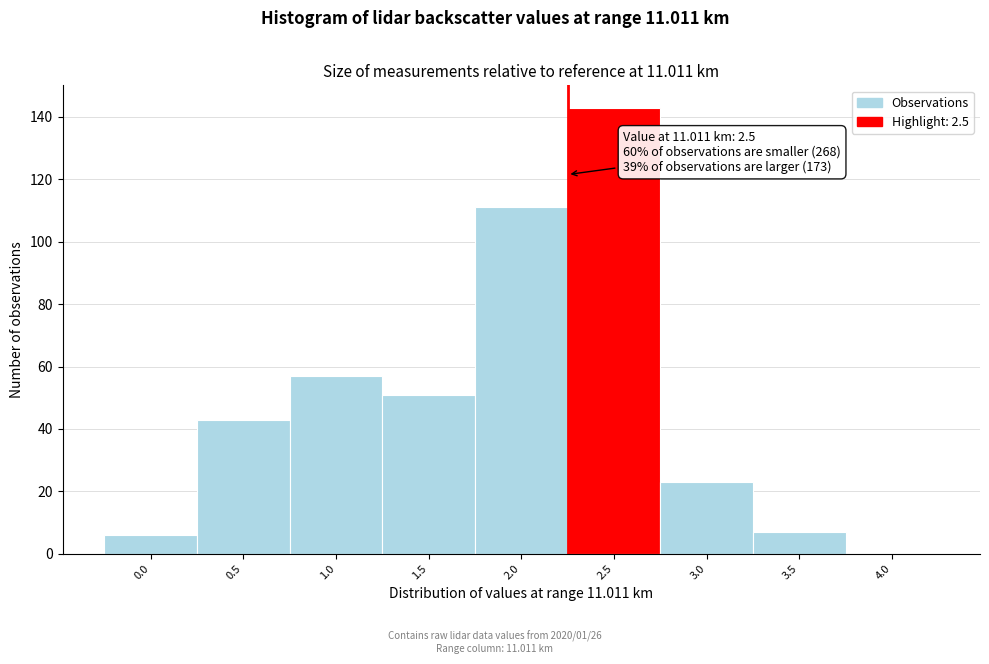

Reading right to left, extract all data points from this chart.

4.0=0	3.5=7	3.0=23	2.5=143	2.0=111	1.5=51	1.0=57	0.5=43	0.0=6